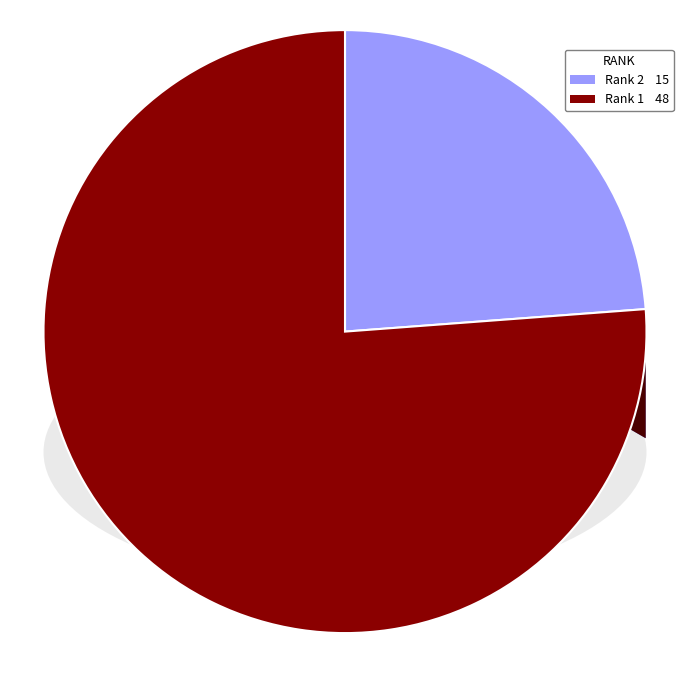

Count the number of slices in the pie.

2